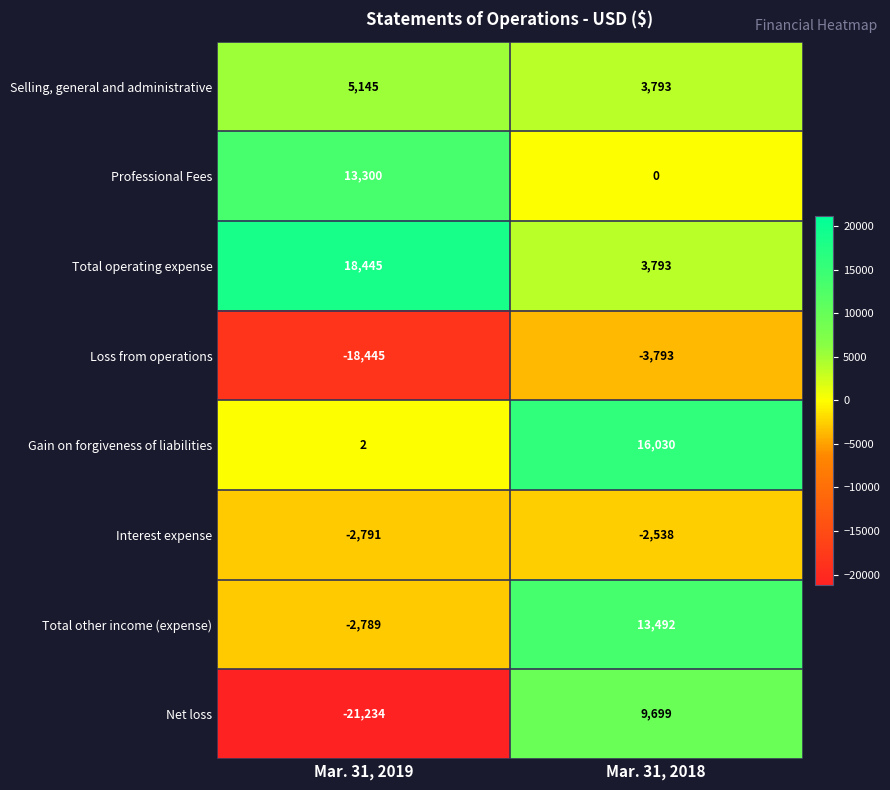

Which series has the largest total across all categories?

Total operating expense